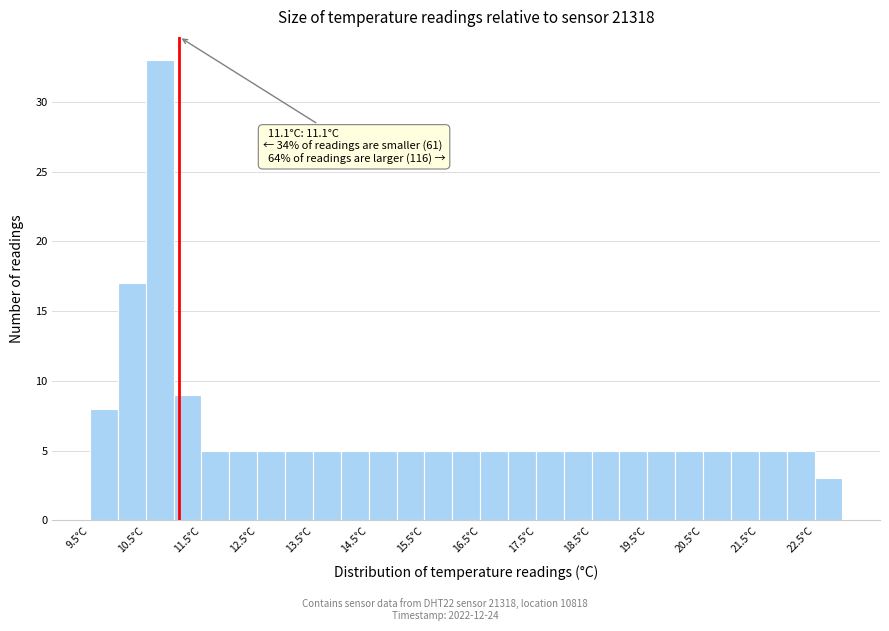

Over which range of the x-axis is the bar tallest?

10.5 to 11.0